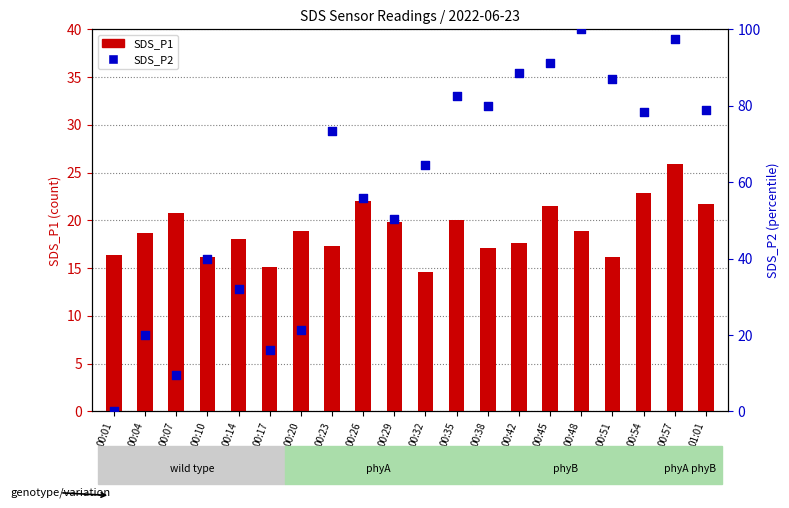

Which series has the widest spread of Y values?

SDS_P2